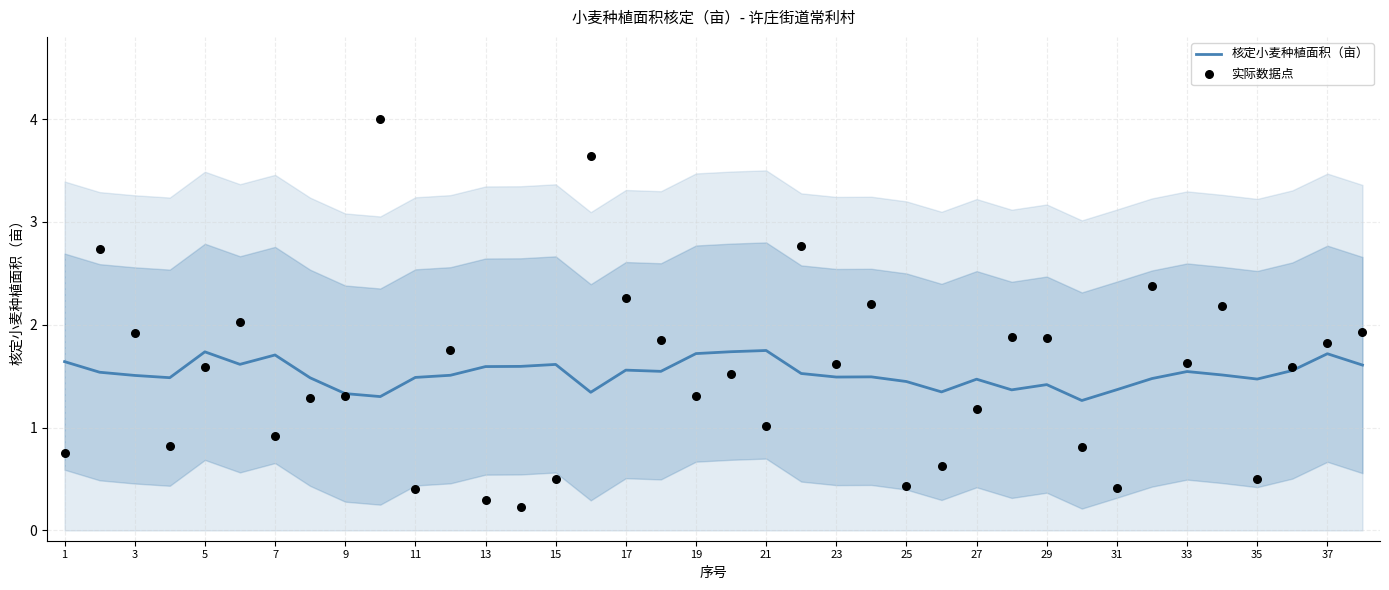

What are all the series names shown in the legend?

核定小麦种植面积（亩）, 实际数据点